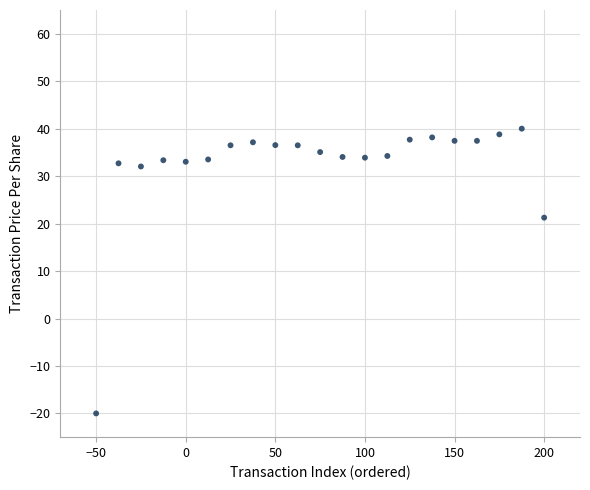

What Y value in the scatter plot is closest to 10?

21.3